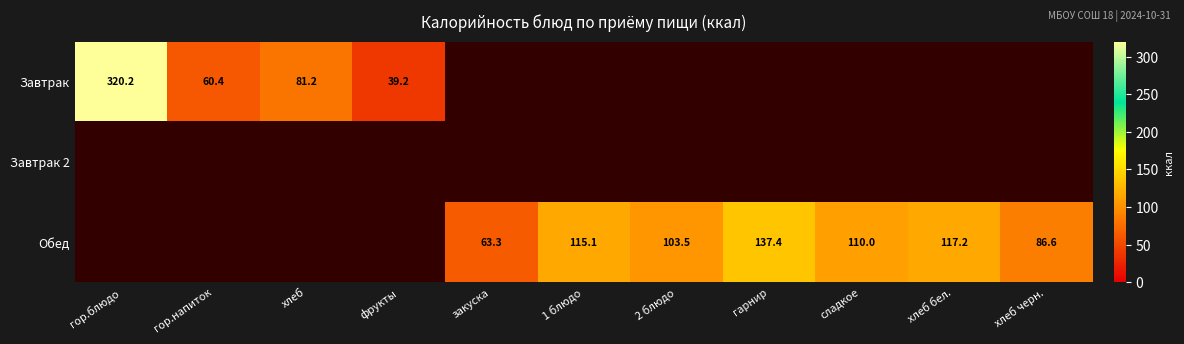

The value of Завтрак at гор.блюдо is 320.2. True or false?

True